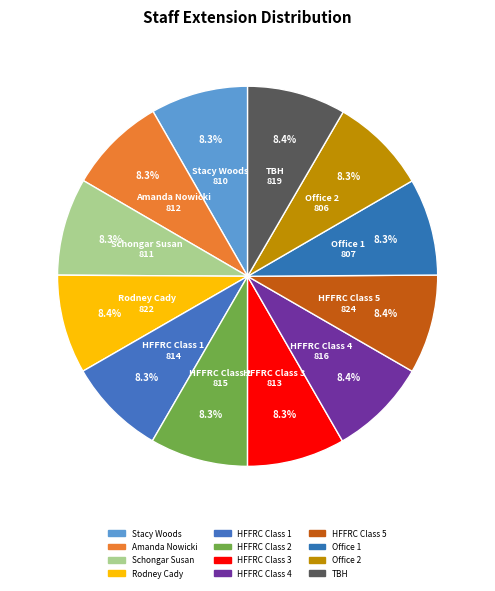

To the nearest percent, what portion does Office 2 represent?

8%